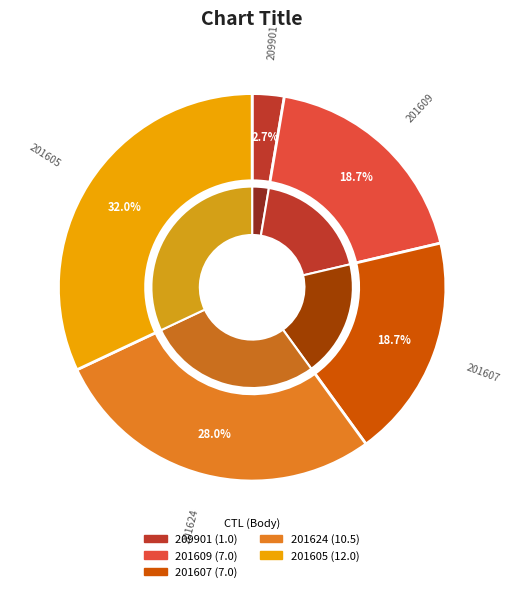

To the nearest percent, what percentage of the pie is 201624?

28%